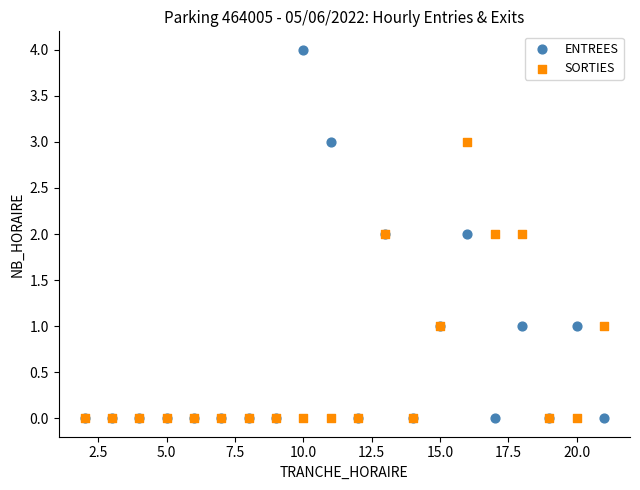

What are all the series names shown in the legend?

ENTREES, SORTIES